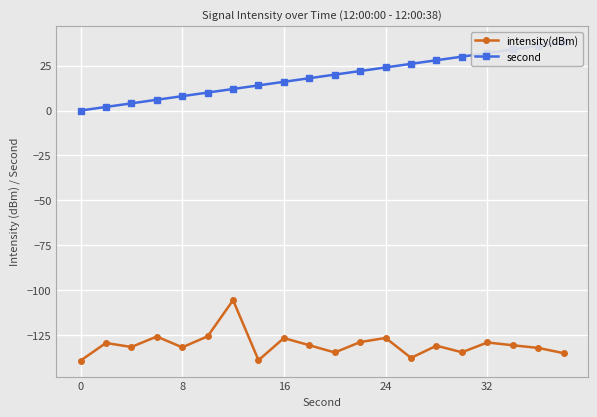

True or false: second and intensity(dBm) intersect in this chart.

False